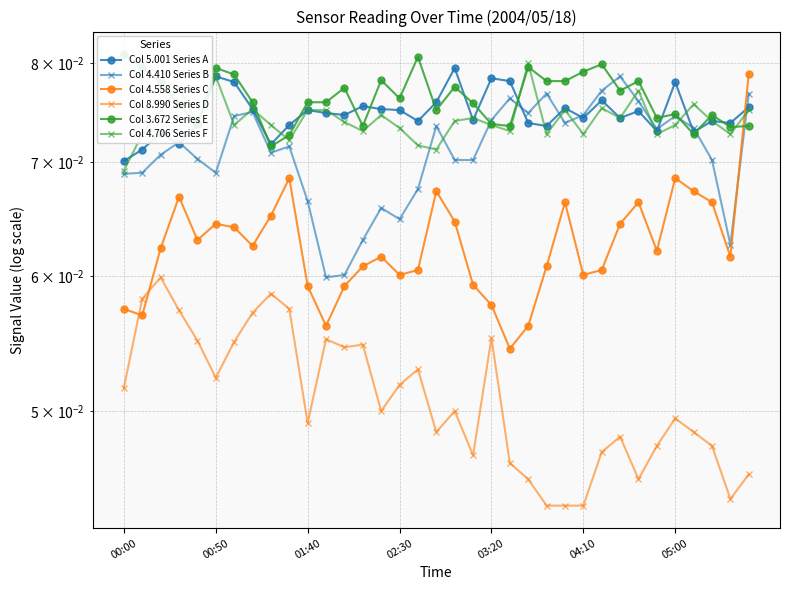

How many lines are shown in the chart?

6